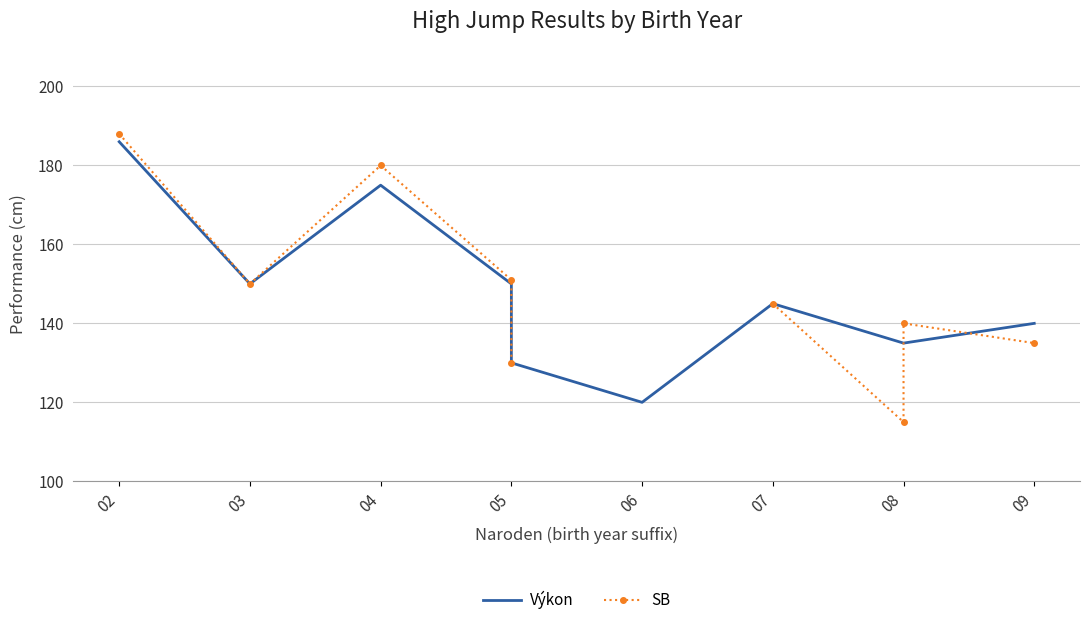

What is the difference between the highest and lowest values at 02?

2.0